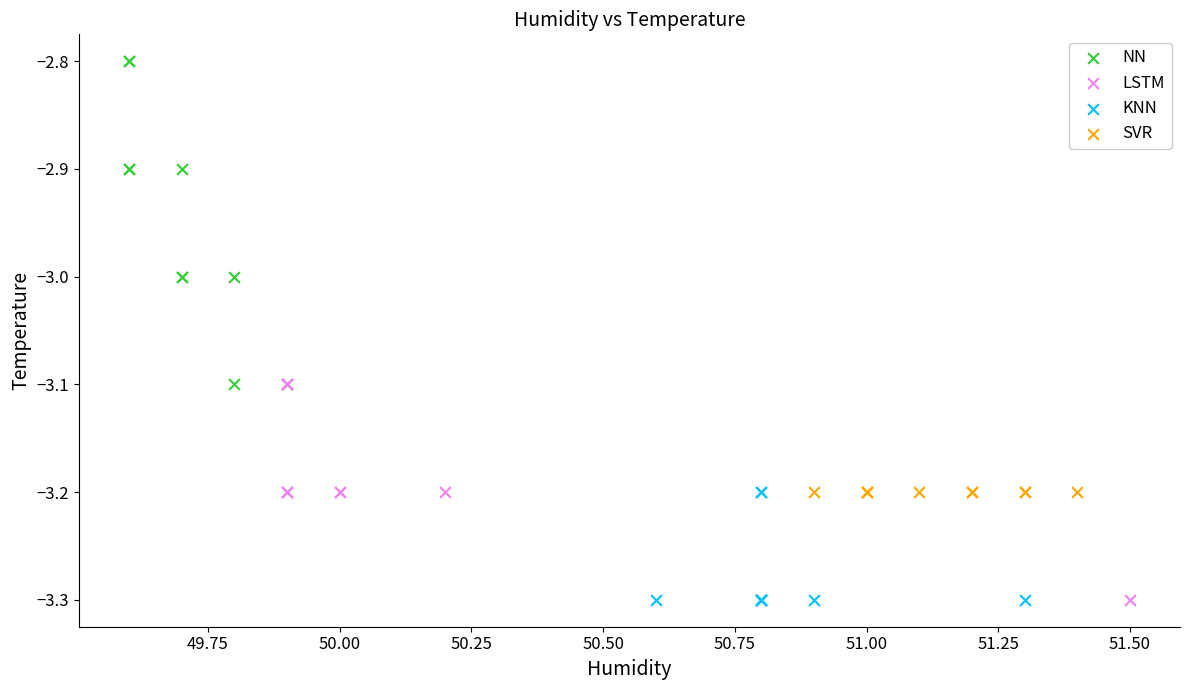

Which series contains the highest Y value?

NN